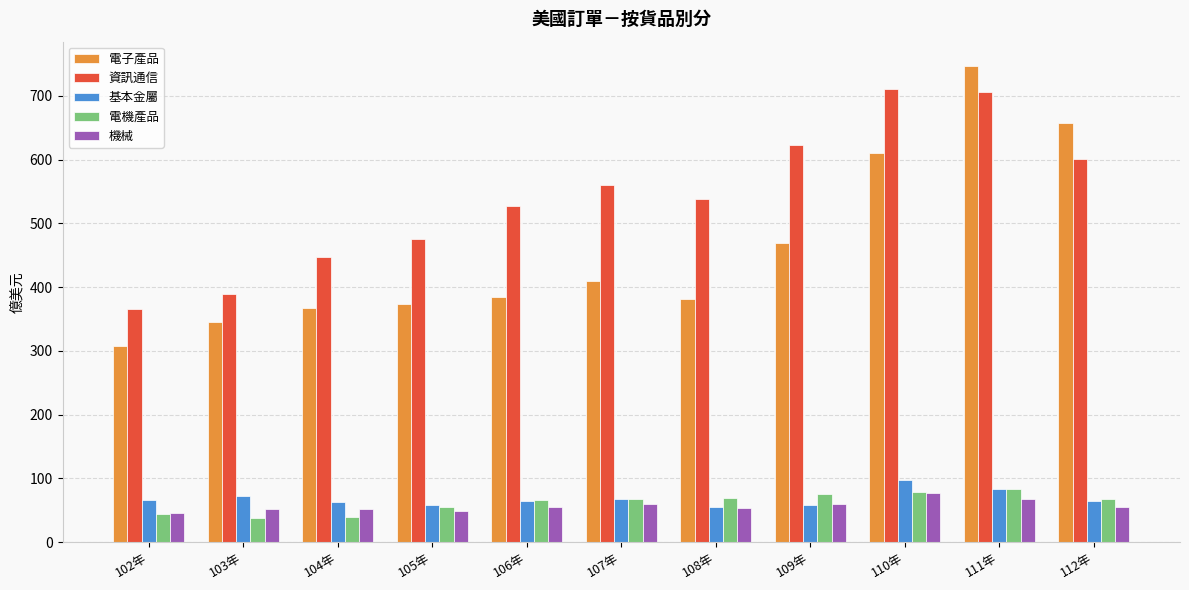

What are all the series names shown in the legend?

電子產品, 資訊通信, 基本金屬, 電機產品, 機械